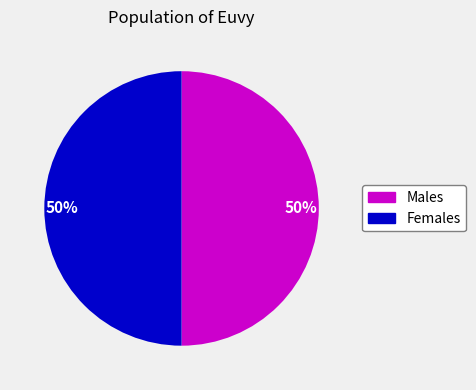

To the nearest percent, what portion does Males represent?

50%